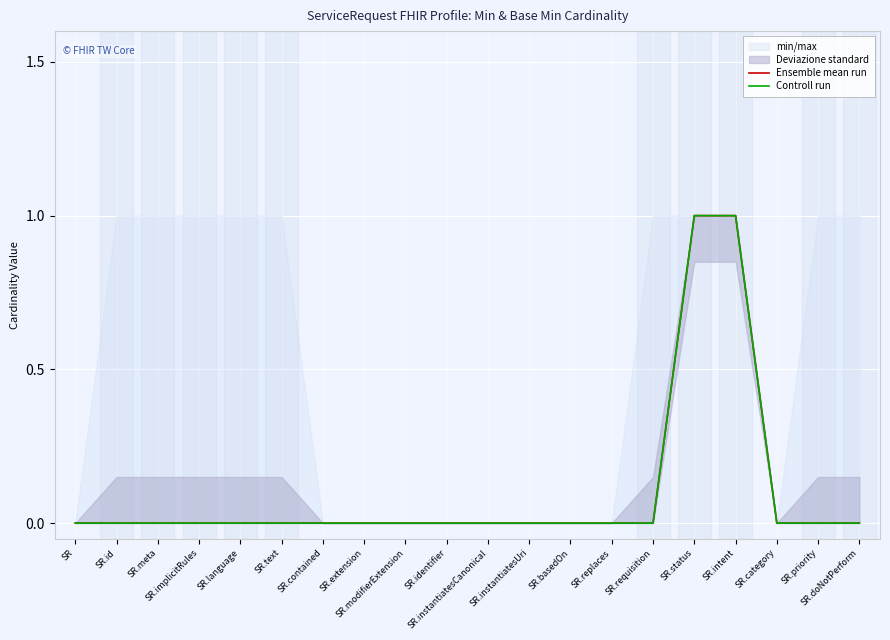

Is the value of Controll run at SR greater than the value of Ensemble mean run at SR.contained?

No